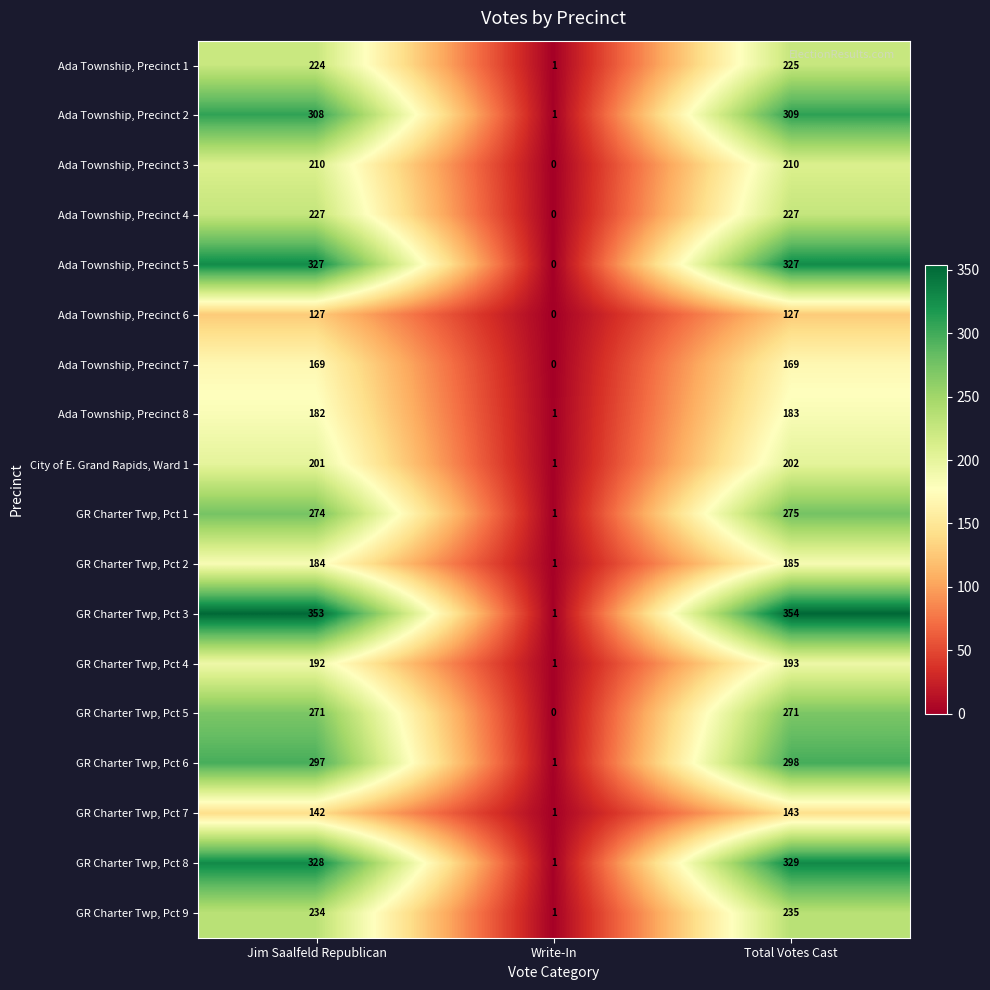

At which category does the chart reach its peak across all series?

Total Votes Cast